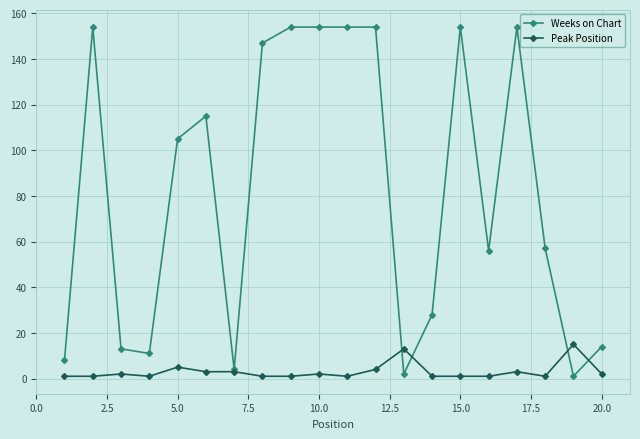

Which series has the widest spread of values?

Weeks on Chart